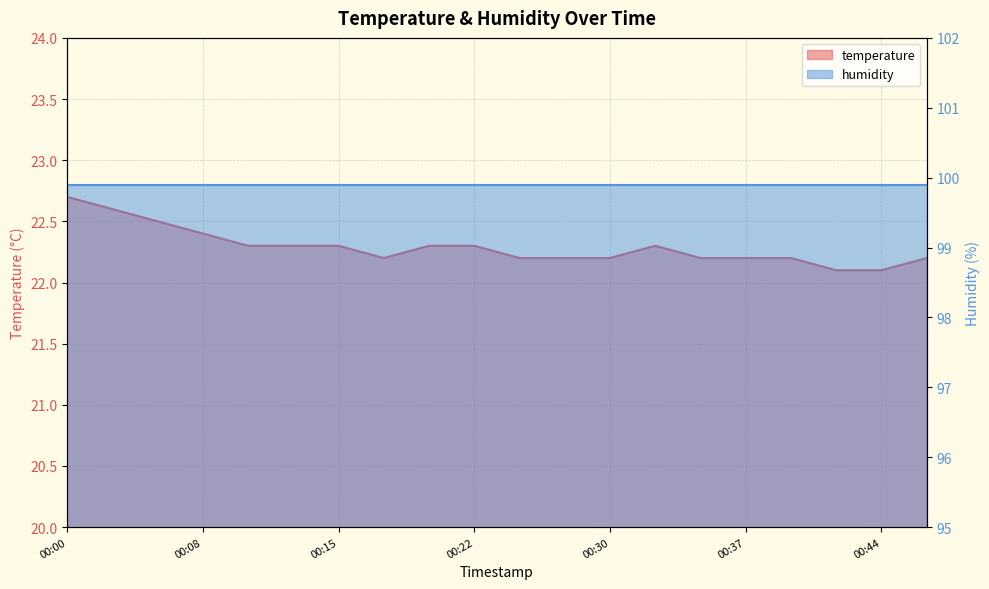

What is the sum of the values at 2023-06-10T00:35 and 2023-06-10T00:40?

44.4